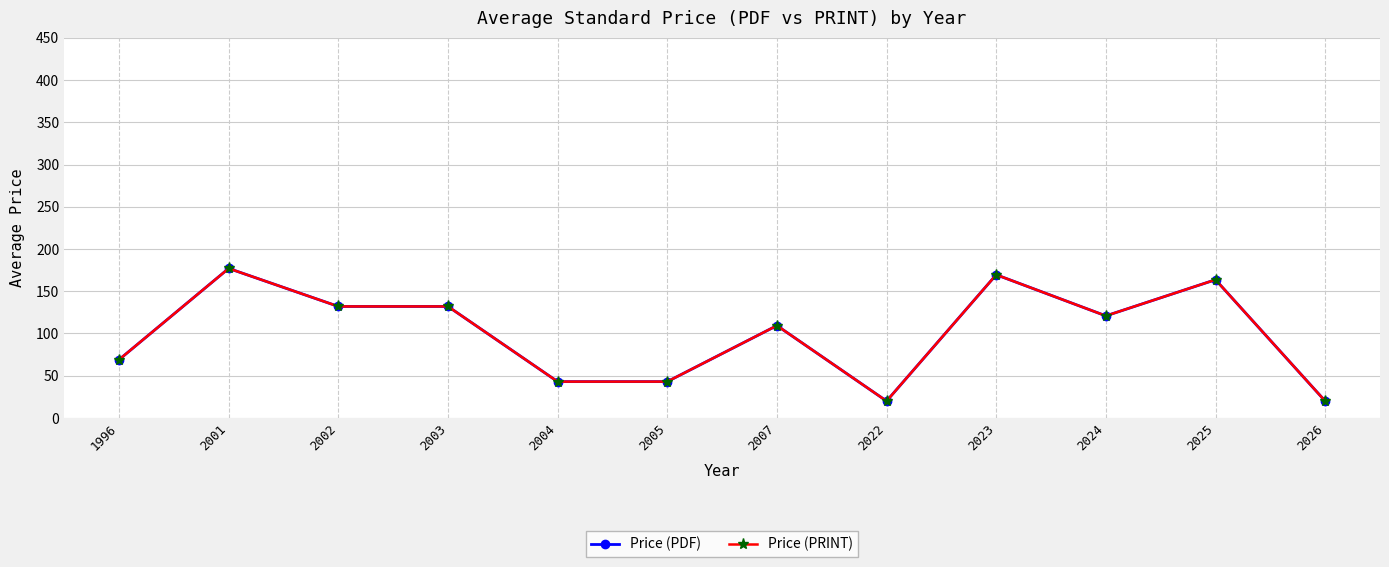

At which category is the sum across all series the highest?

2001